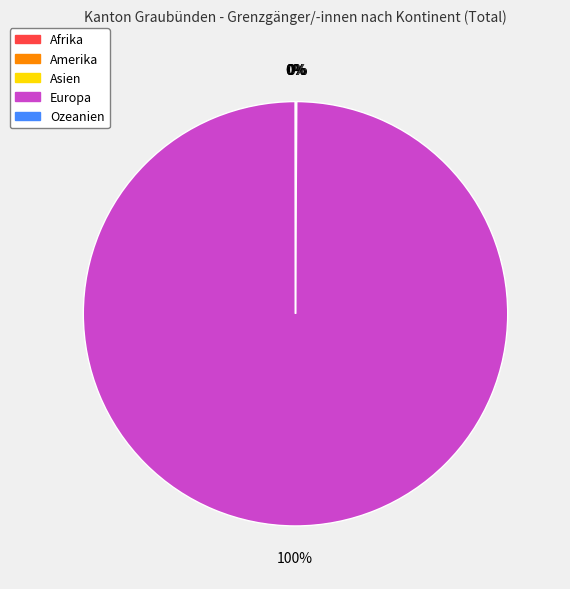

What is the majority slice?

Europa